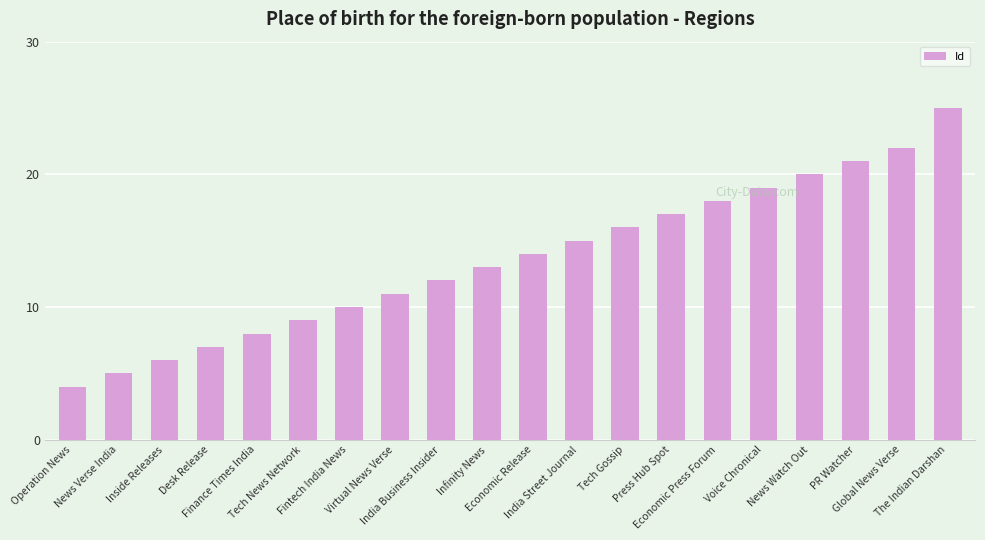

Is it true that the value at Finance Times India is 2?

False